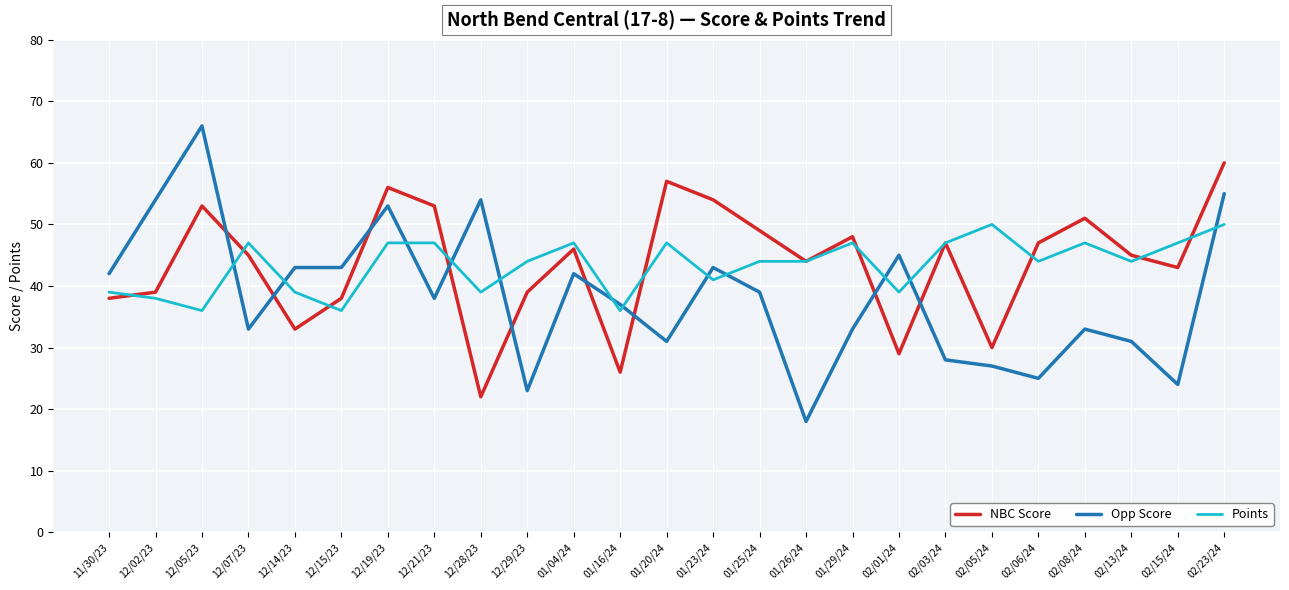

At which category is the sum across all series the highest?

02/23/24